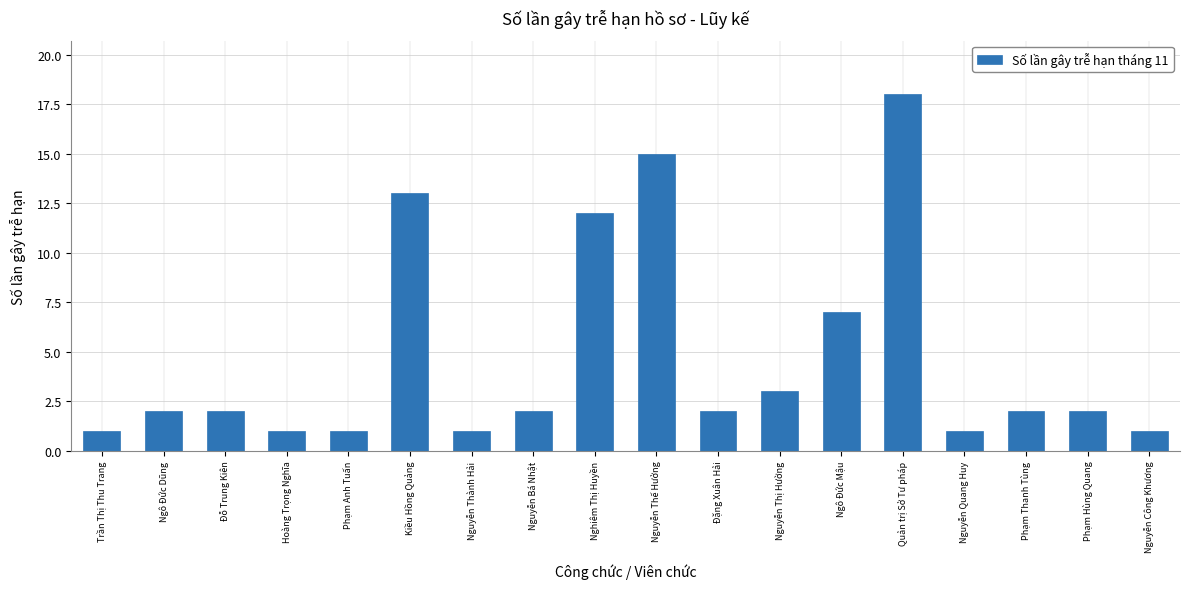

How many bars are there in total?

18